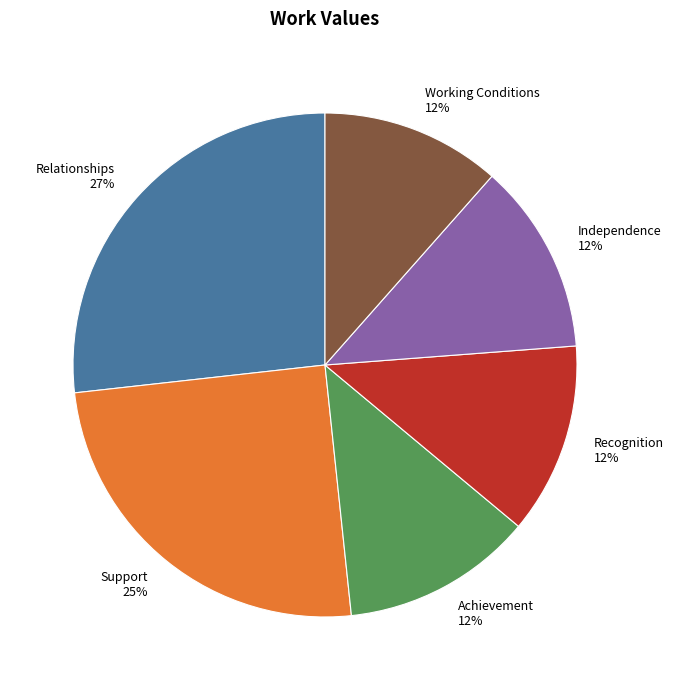

Is the sum of Recognition and Relationships greater than half?

No